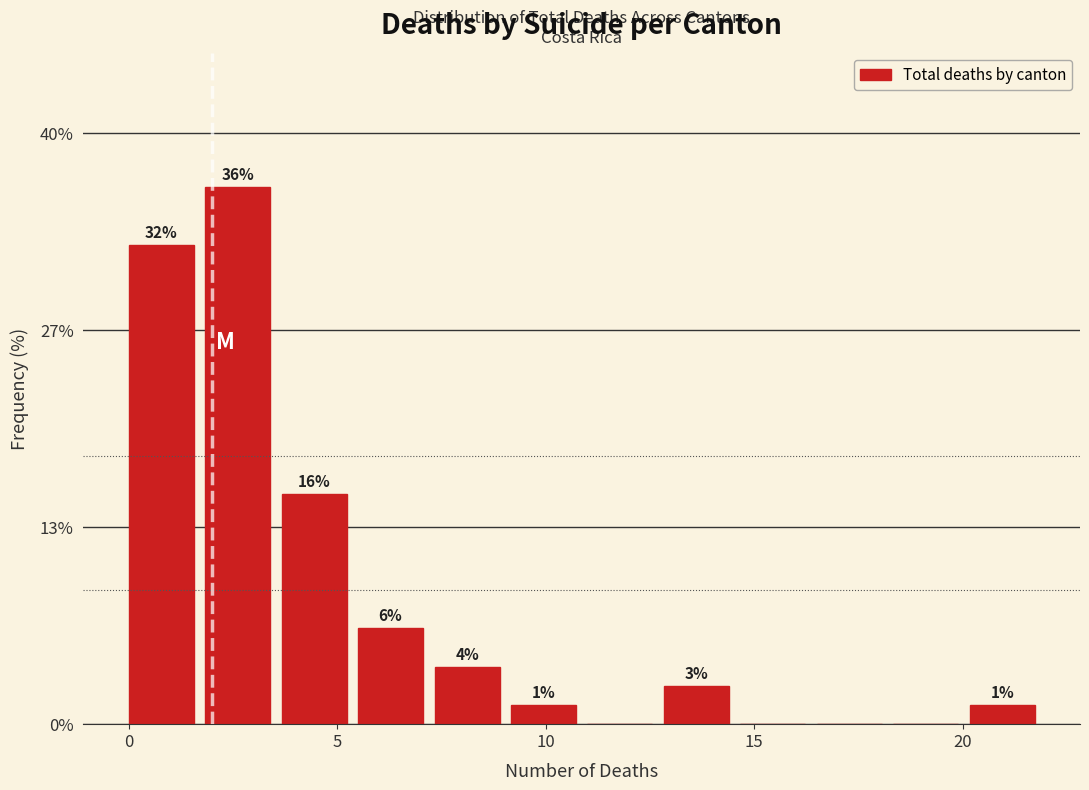

Read against the x-axis, roughly where is the centre of the tallest bar?

2.5